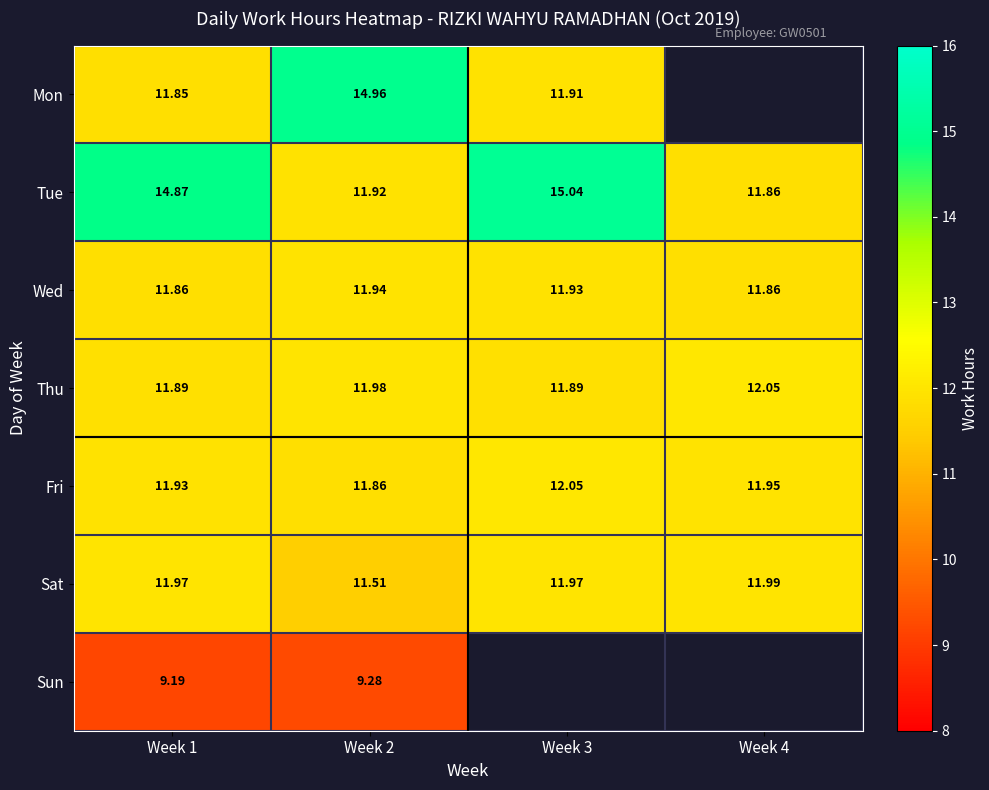

Count the number of categories in the chart.

4